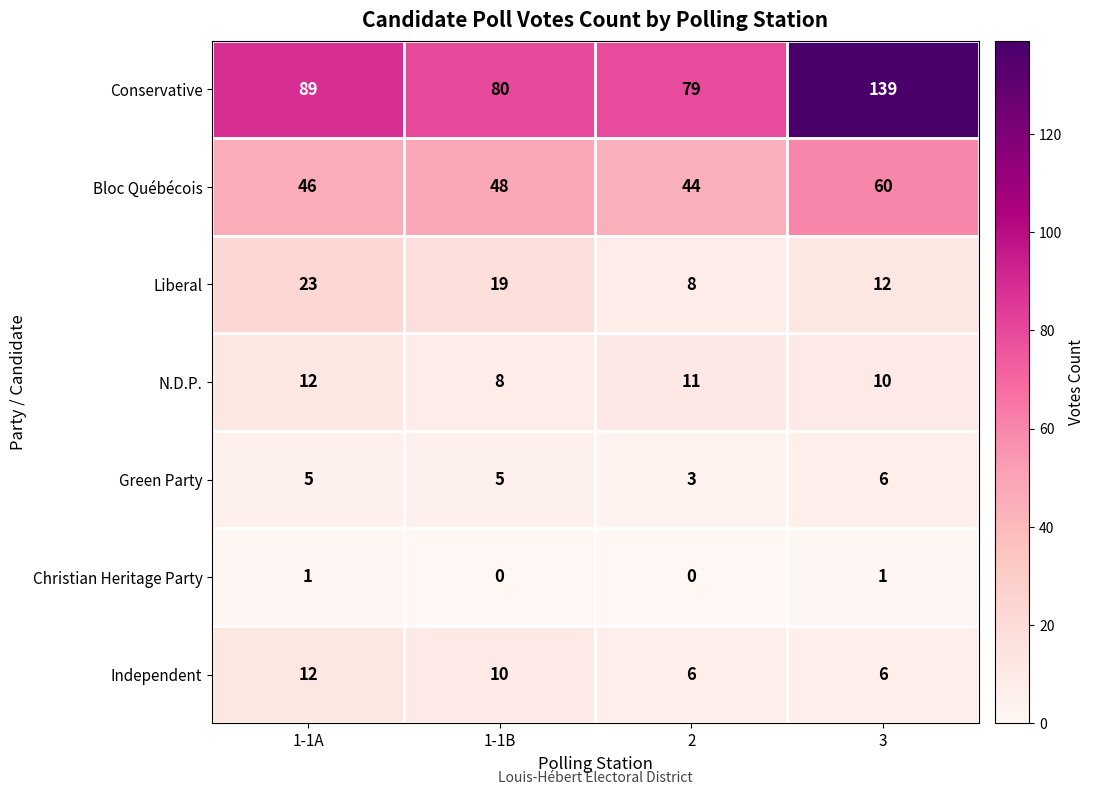

True or false: Independent has a value of 3 at 1-1A.

False